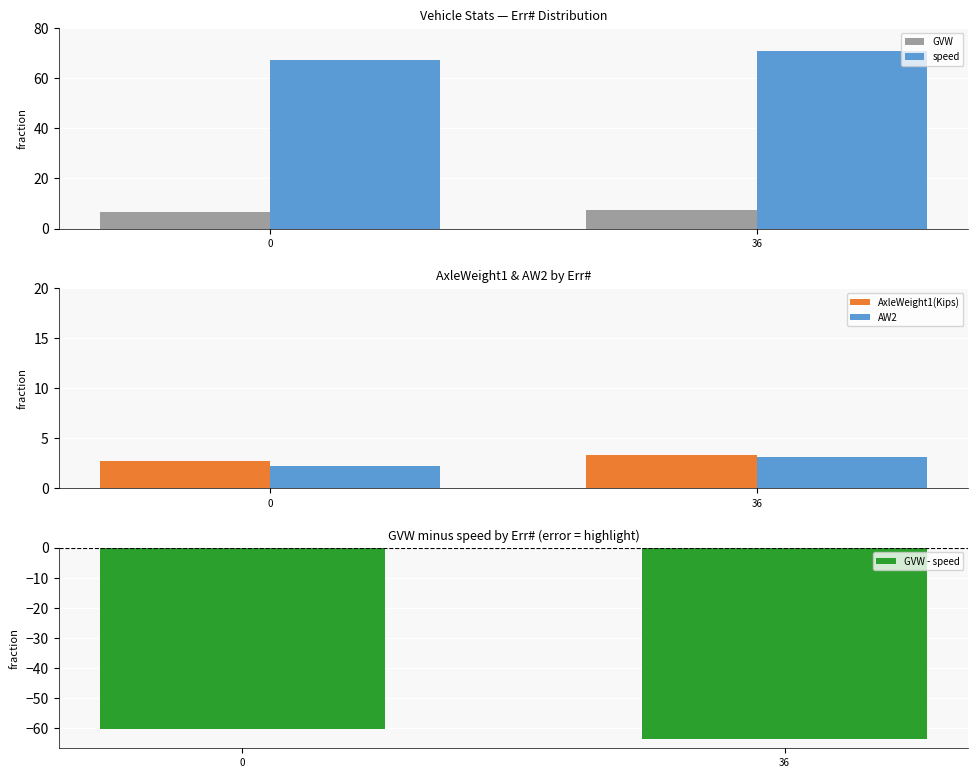

What is the sum of all AW2 values?

5.4